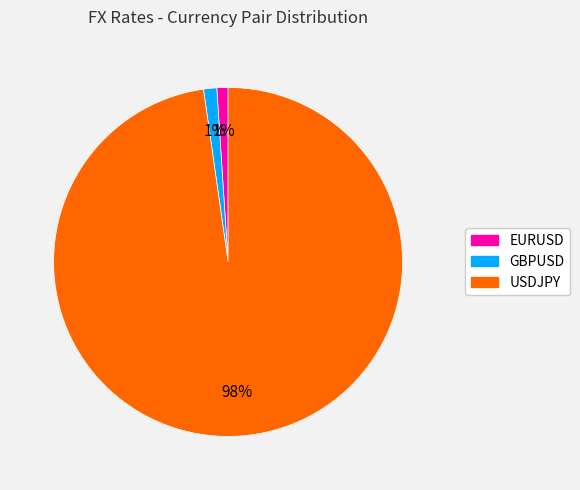

Is it true that USDJPY is 89% of the pie?

False